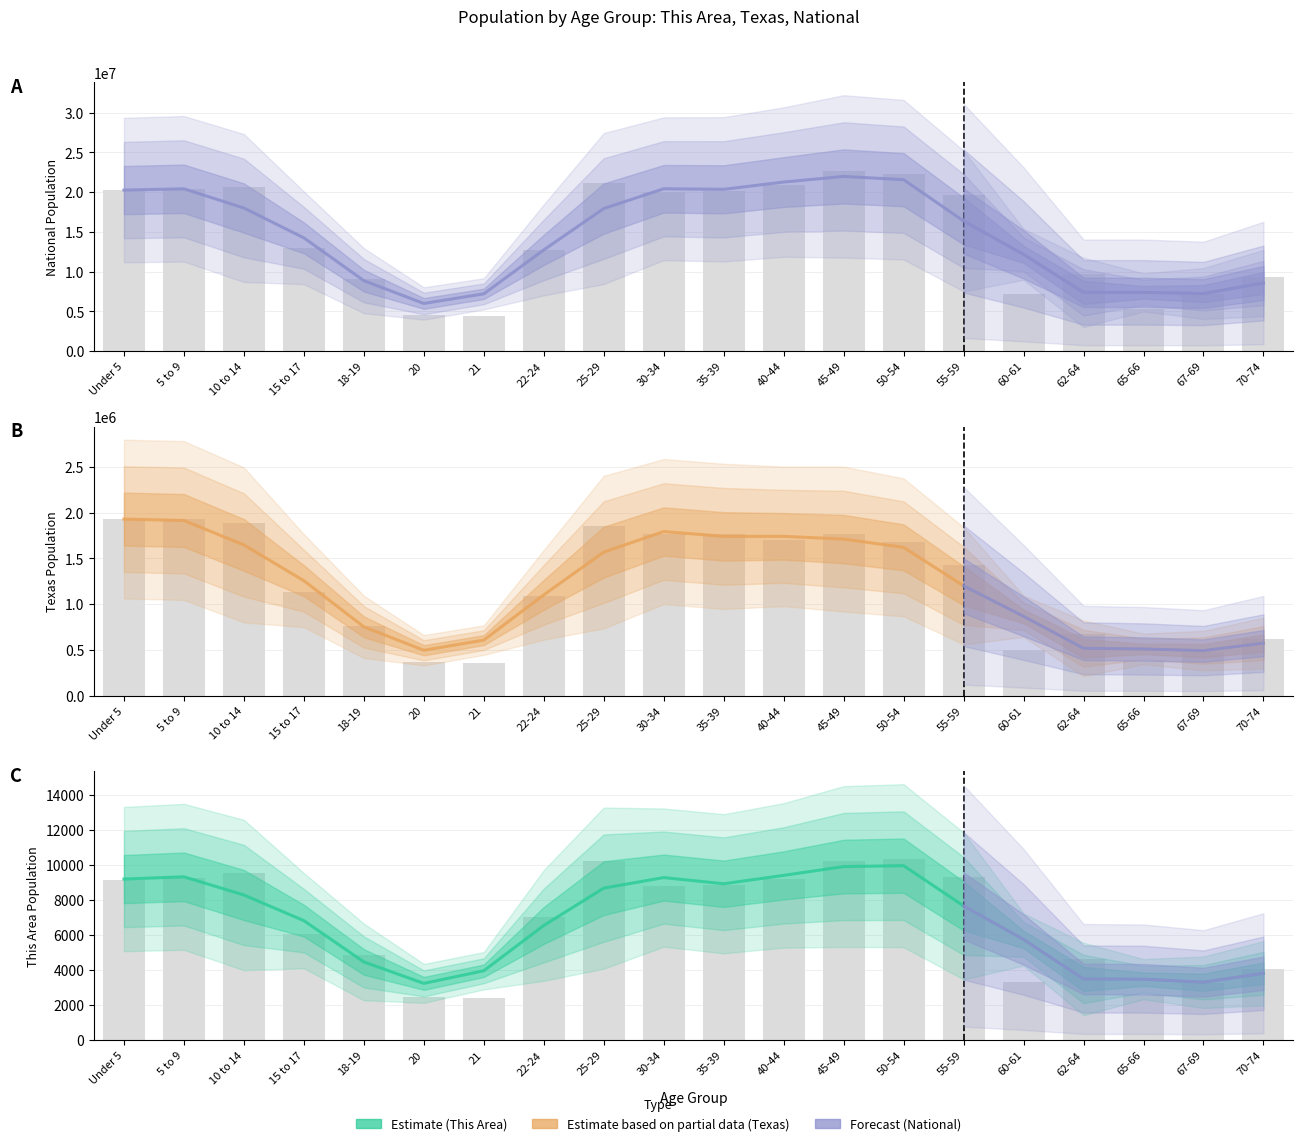

Which has a higher value, 70-74 or 50-54?

50-54